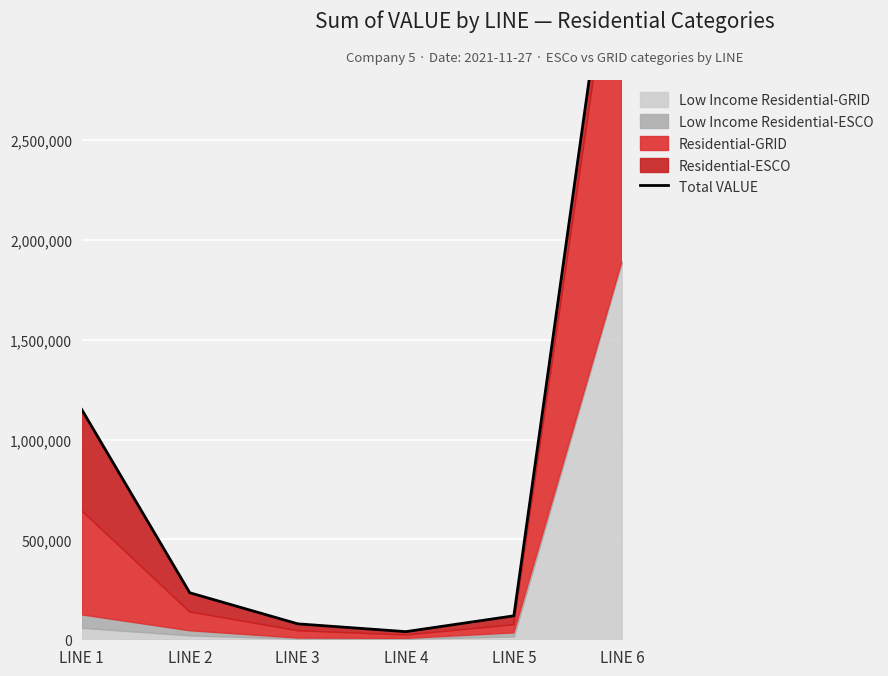

Is it true that the value at LINE 3 is 77224?

True